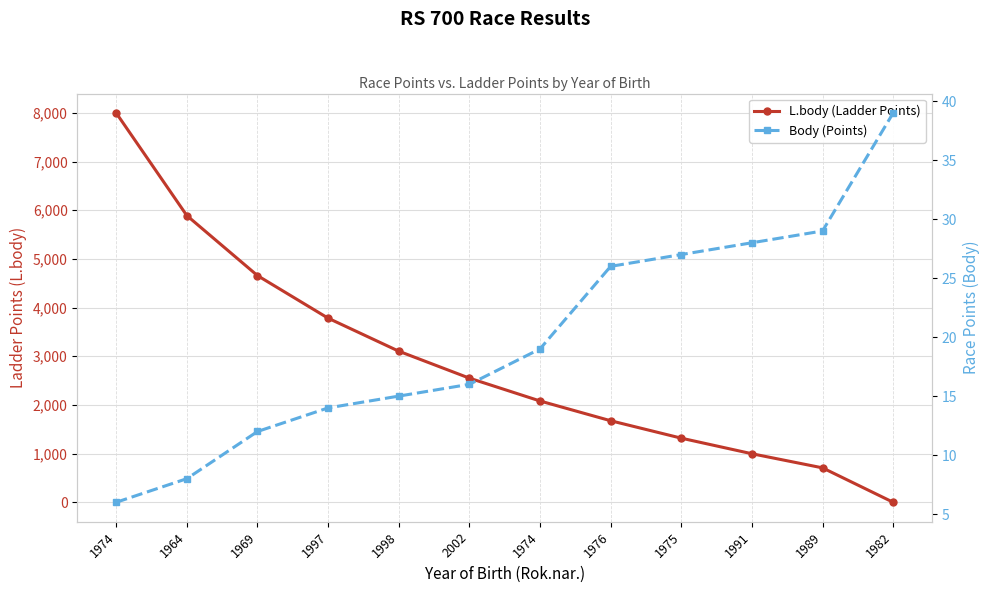

List the series in order of their overall mean, lowest first.

Body (Points), L.body (Ladder Points)